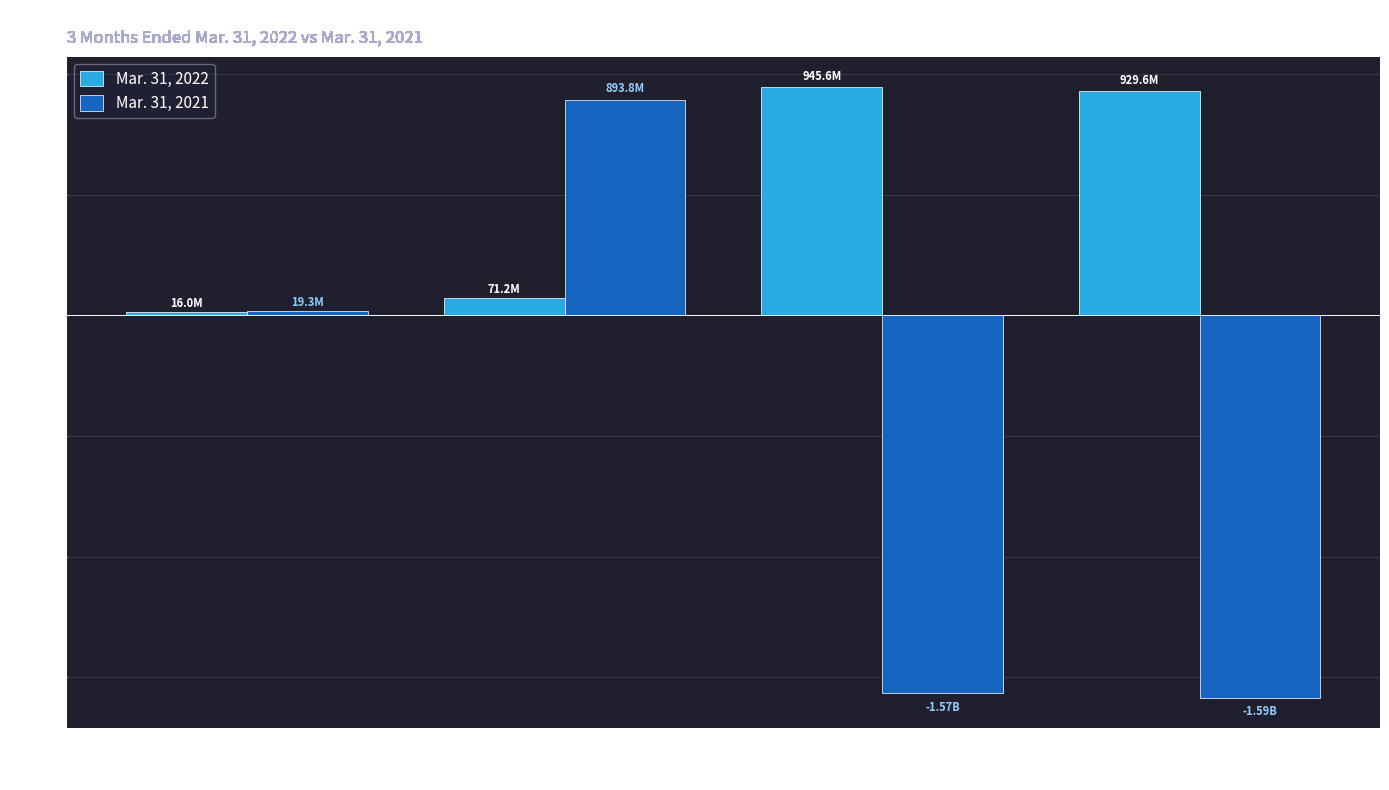

List the series in order of their overall mean, lowest first.

Mar. 31, 2021, Mar. 31, 2022